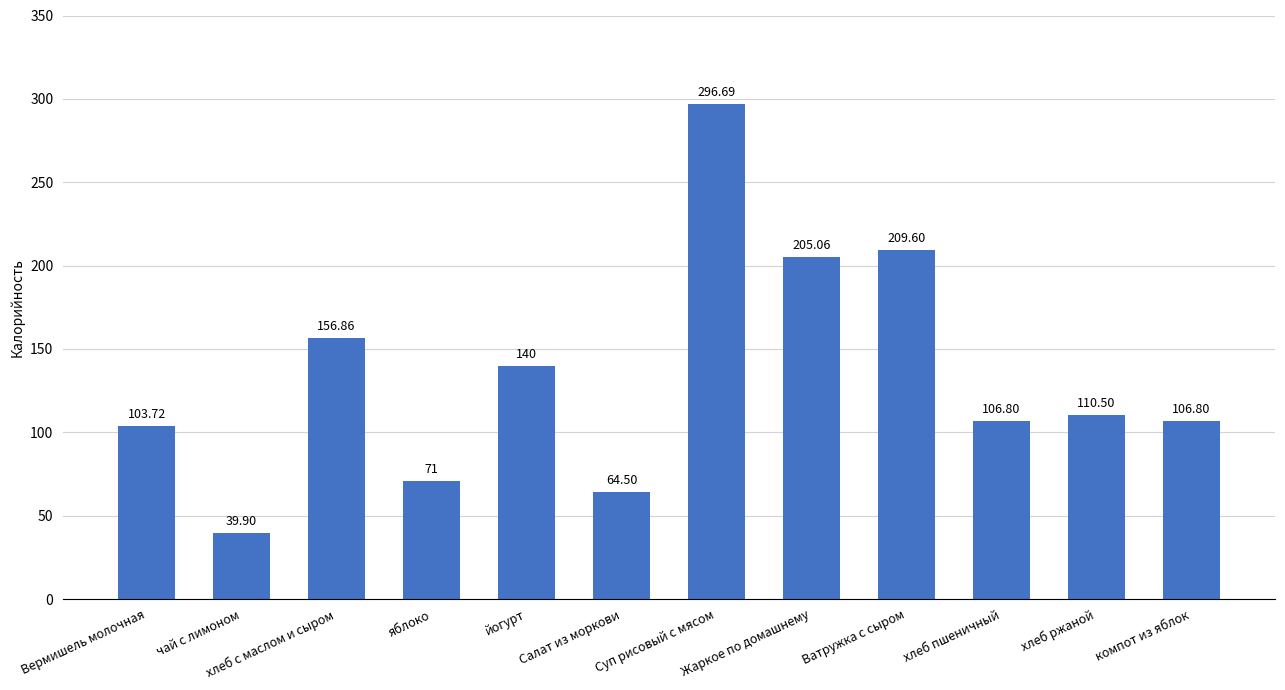

What is the sum of all values?

1611.4